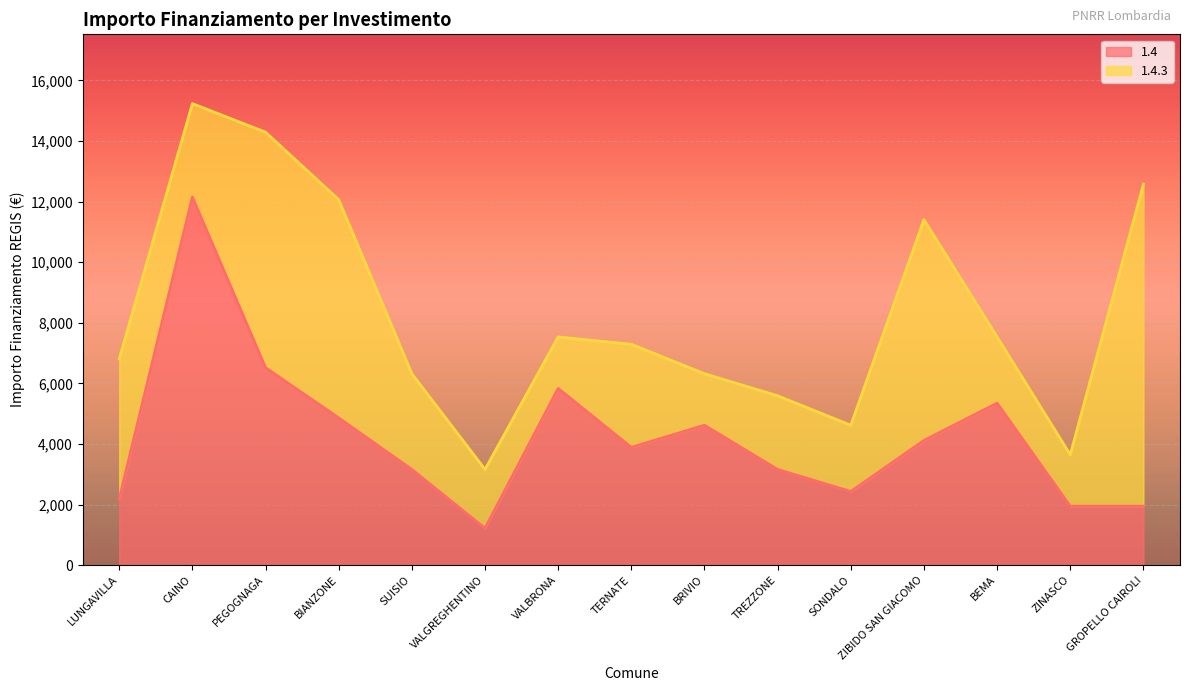

List the labels in order of value, smallest first.

VALGREGHENTINO, ZINASCO, GROPELLO CAIROLI, LUNGAVILLA, SONDALO, SUISIO, TREZZONE, TERNATE, ZIBIDO SAN GIACOMO, BRIVIO, BIANZONE, BEMA, VALBRONA, PEGOGNAGA, CAINO